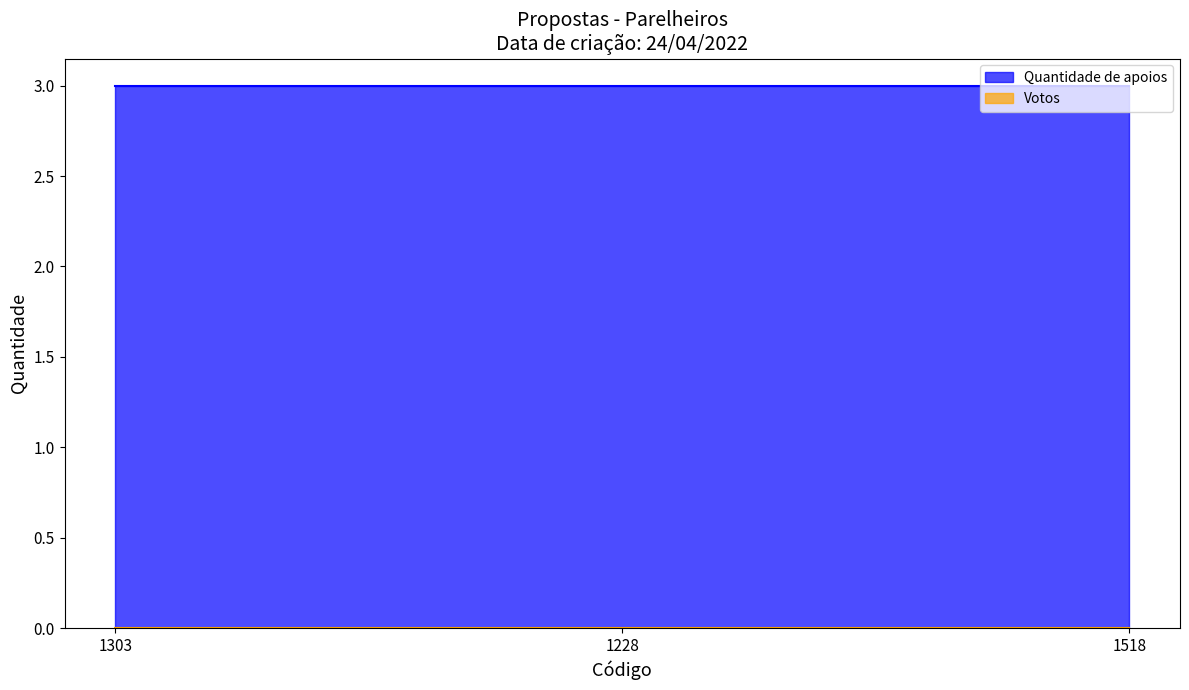

True or false: Quantidade de apoios has a value of 1 at 1518.

False